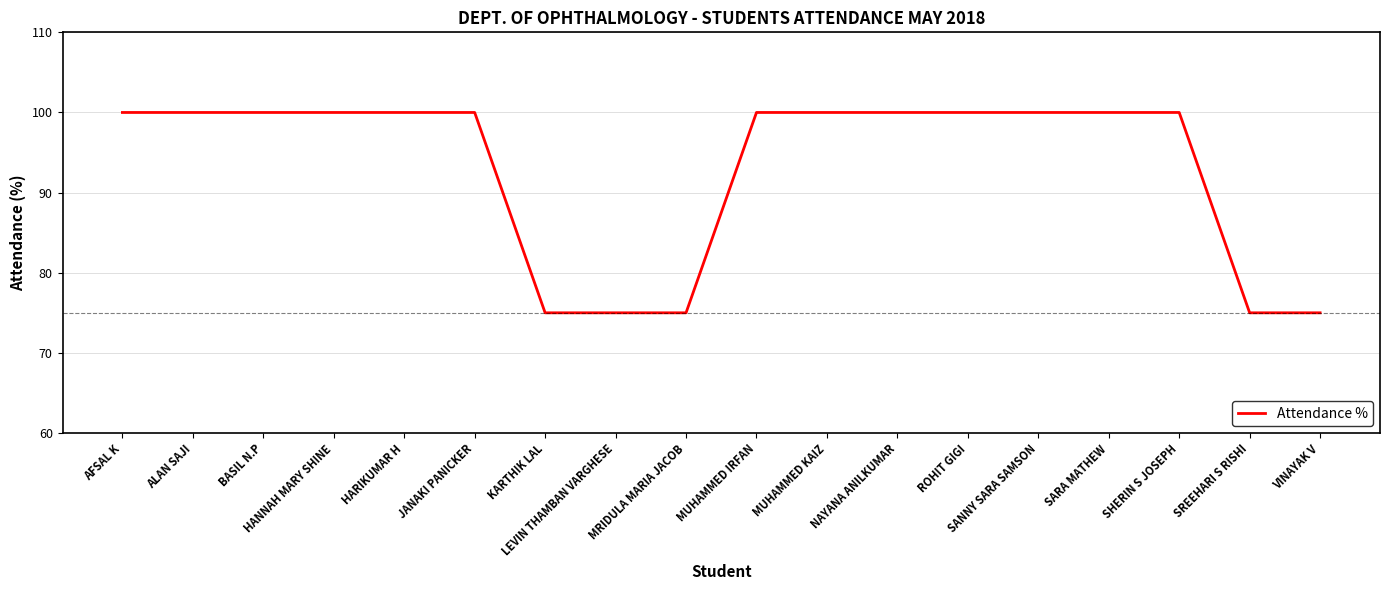

Does the chart display data point markers on the line(s)?

No